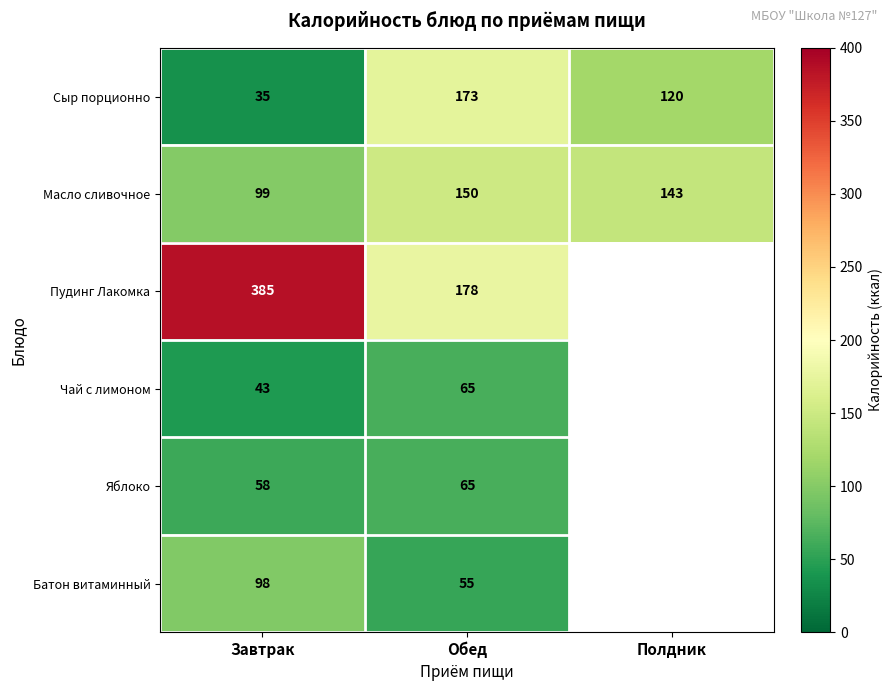

Which category has the lowest value in the Масло сливочное series?

Завтрак